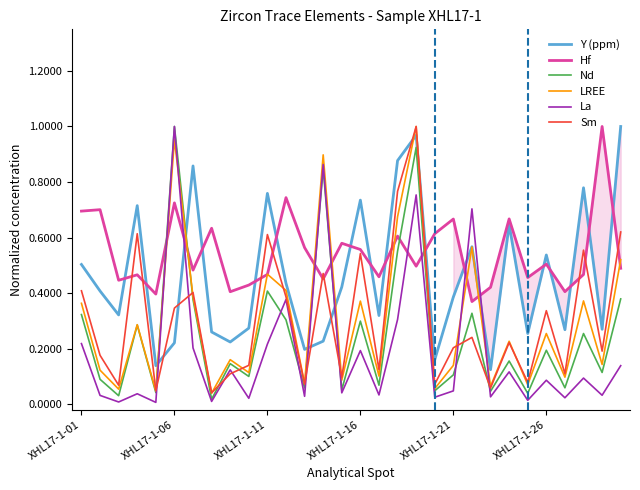

What is the difference between the highest and lowest values at 28?

1.0